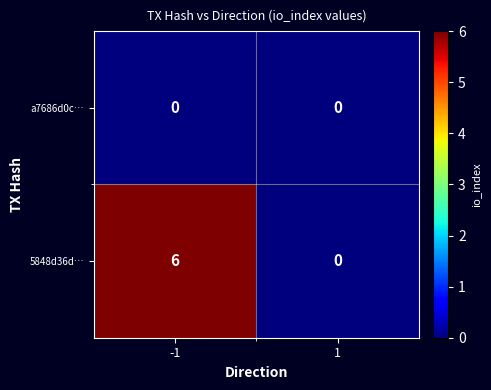

Which series changed the most between -1 and 1?

5848d36d…